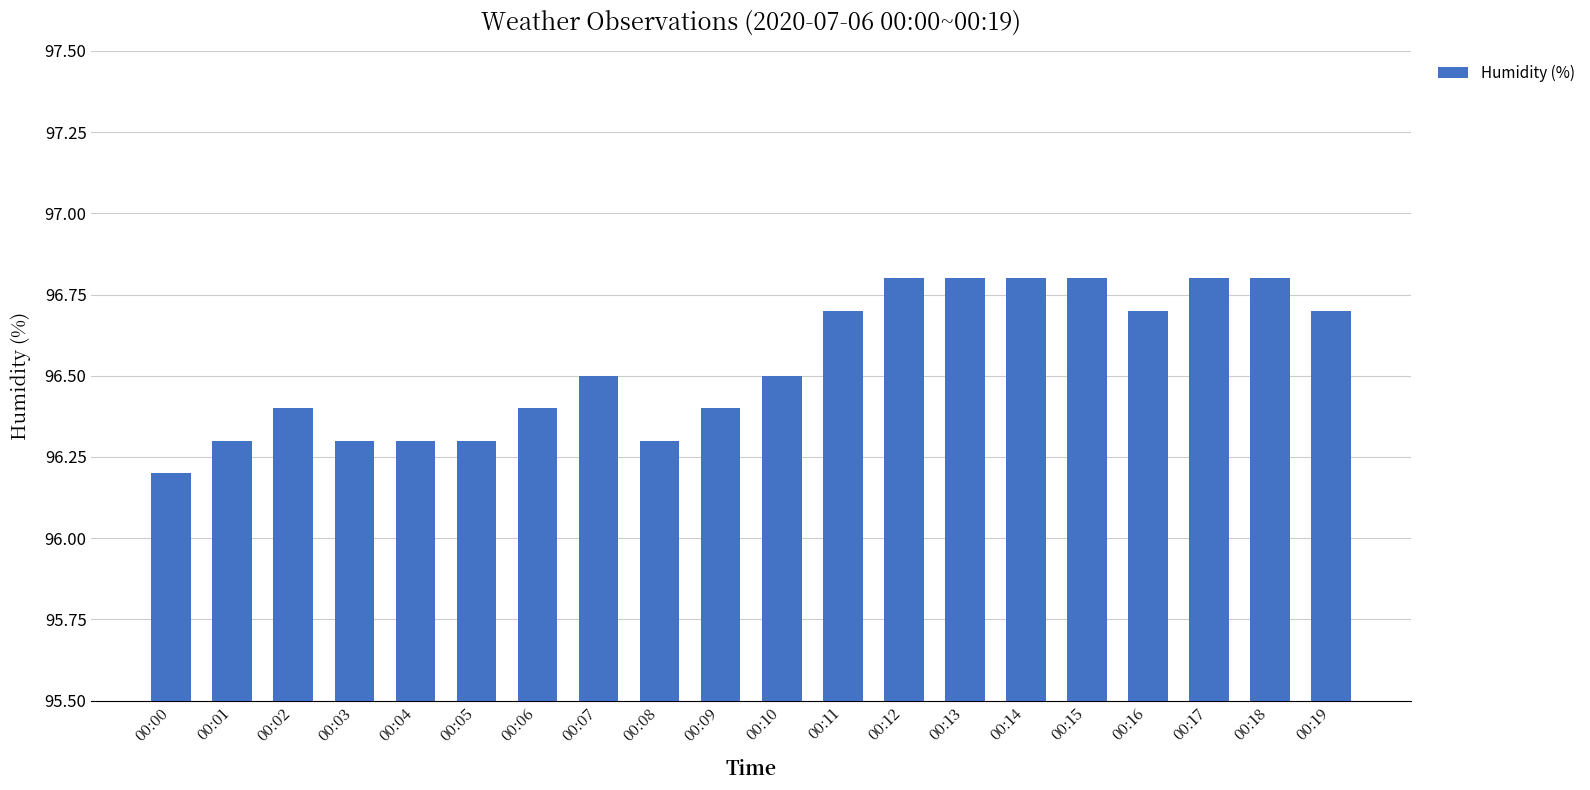

What is the difference between the maximum and minimum values?

0.6